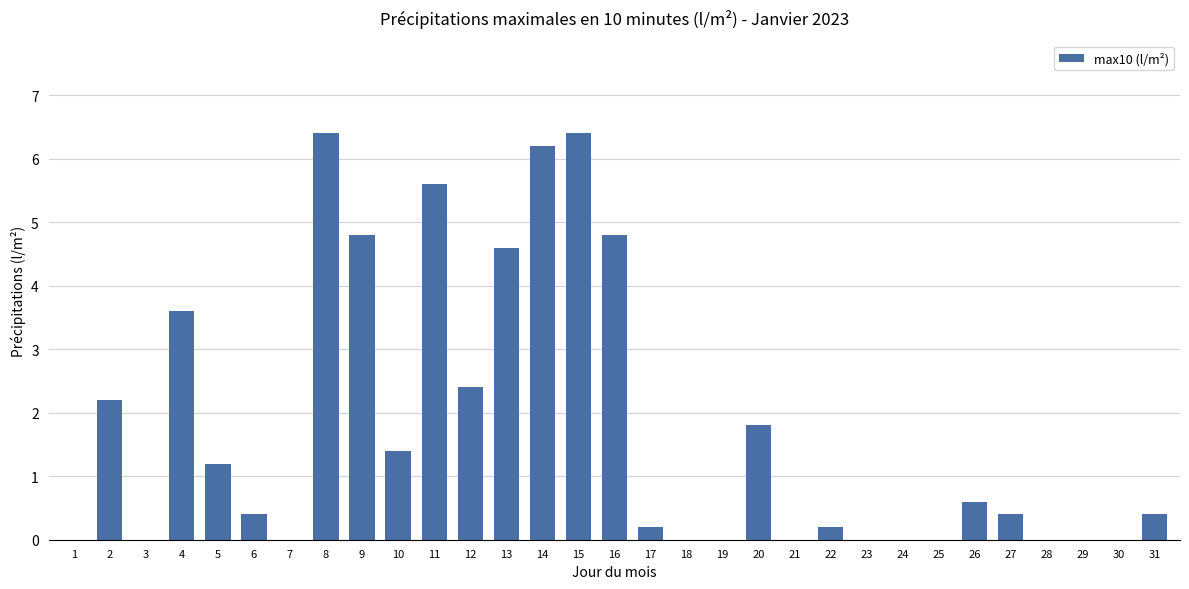

The chart shows a value of 3.7 at 24. True or false?

False